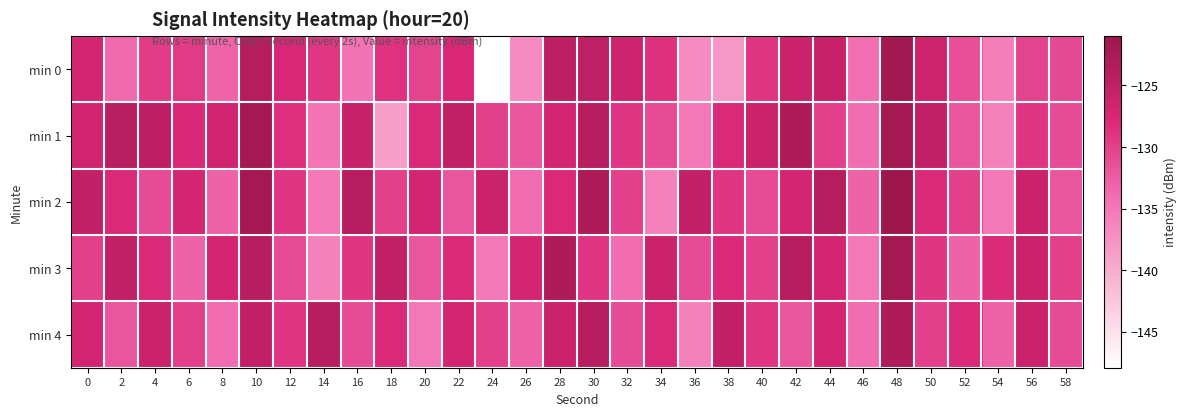

What is the difference between the highest and lowest values at 36?

12.0